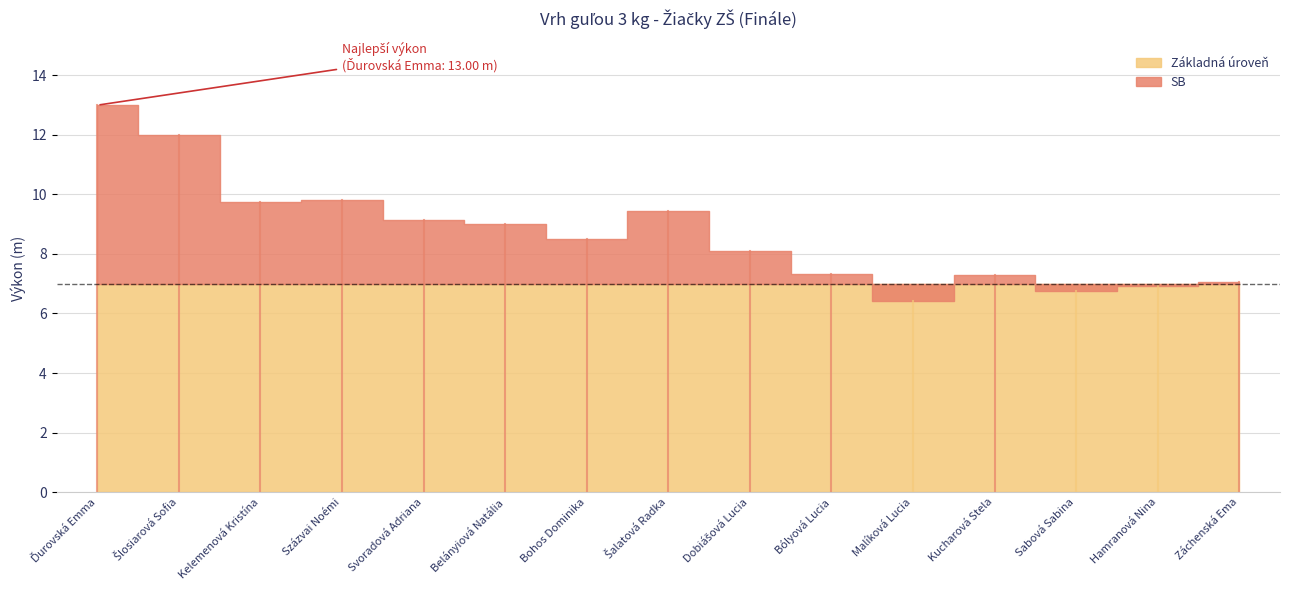

List the labels in order of value, smallest first.

Malíková Lucia, Sabová Sabina, Hamranová Nina, Záchenská Ema, Kucharová Stela, Bólyová Lucia, Dobiášová Lucia, Bohos Dominika, Belányiová Natália, Svoradová Adriana, Šalatová Radka, Kelemenová Kristína, Százvai Noémi, Šlosiarová Sofia, Ďurovská Emma